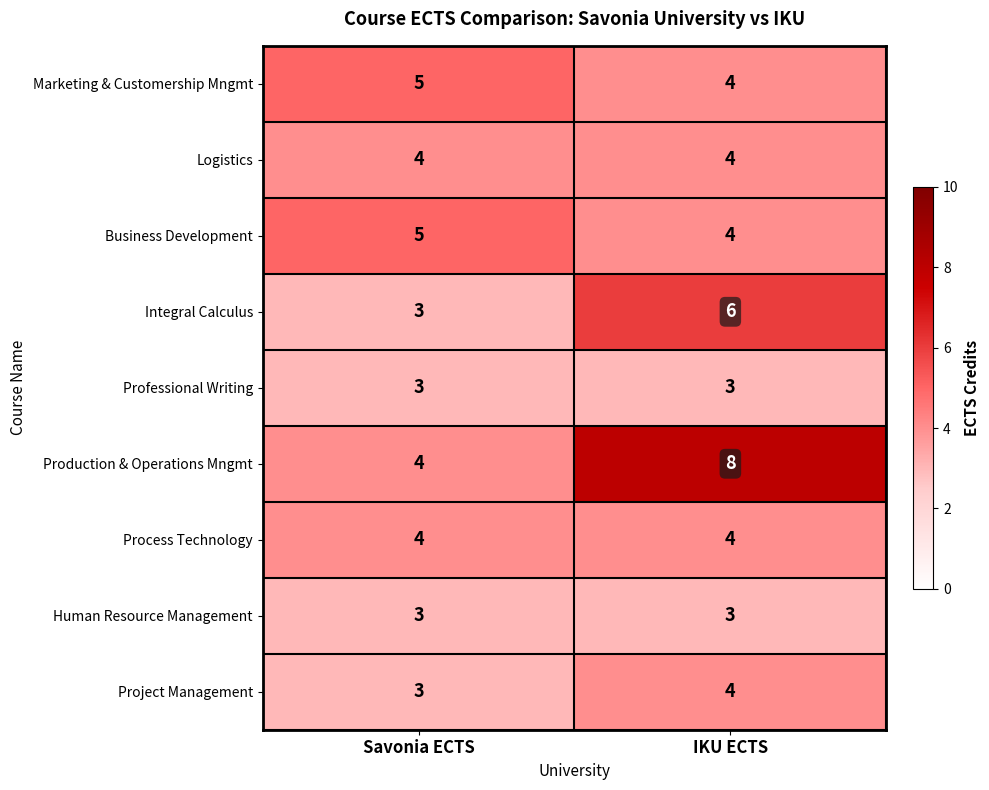

At how many categories does at least one series exceed 4?

2